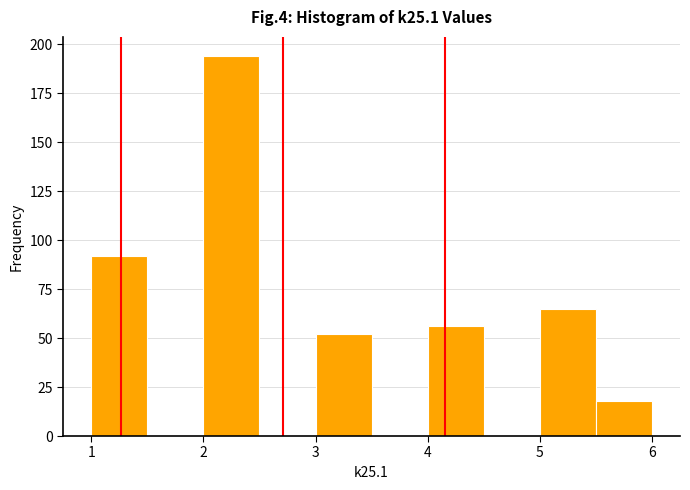

Reading left to right, transcribe this chart: for each bar, give the range it covers on the x-axis and its height. The values are not printed on the chart, so give them approximately, as read against the axis.

1.0 to 1.5: 90
1.5 to 2.0: 0
2.0 to 2.5: 195
2.5 to 3.0: 0
3.0 to 3.5: 50
3.5 to 4.0: 0
4.0 to 4.5: 55
4.5 to 5.0: 0
5.0 to 5.5: 65
5.5 to 6.0: 20